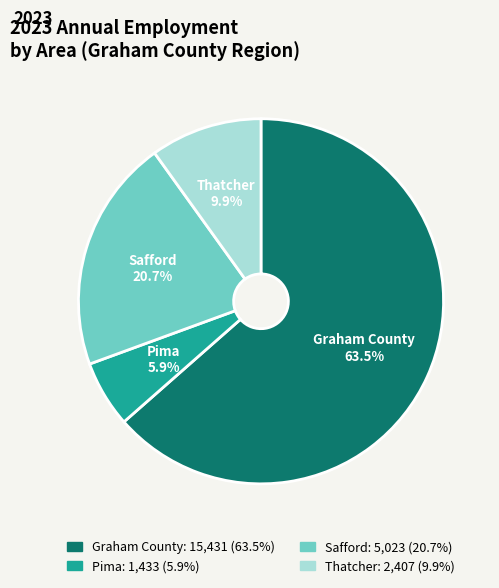

Is the sum of Safford and Pima greater than half?

No